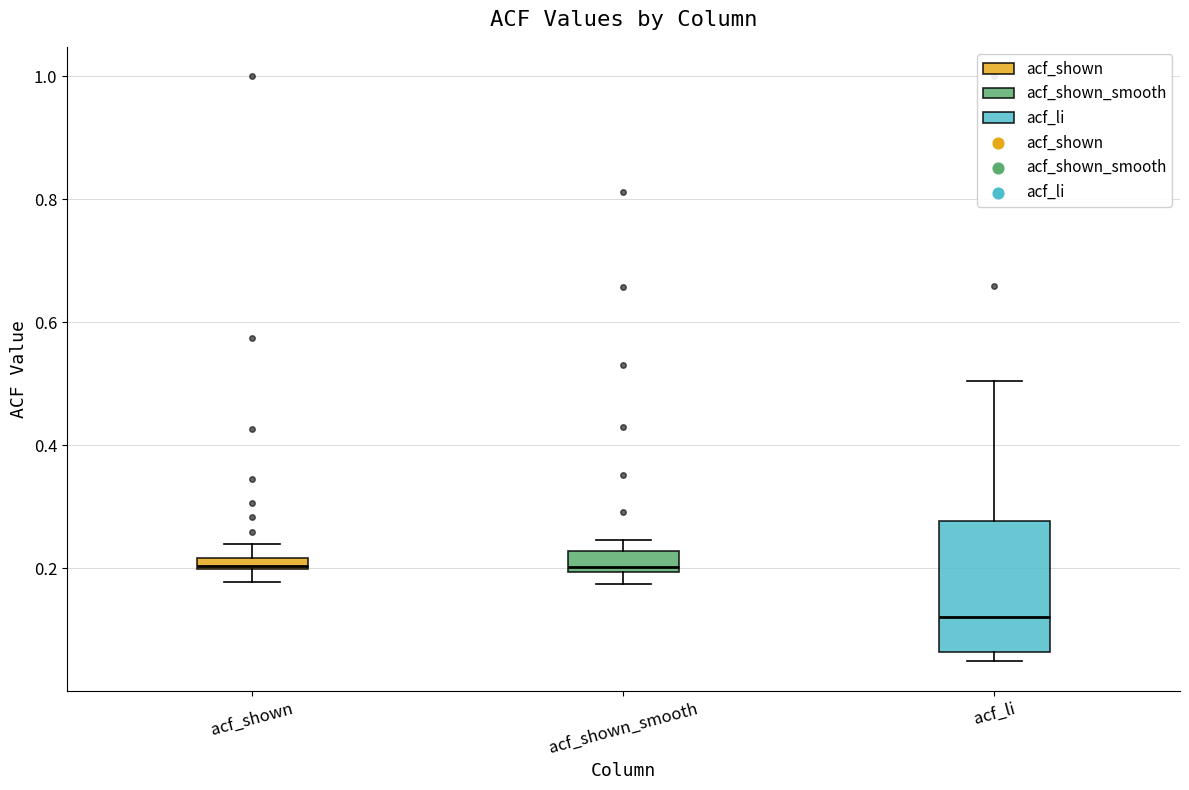

Where does the lower whisker of the box for acf_shown end on the y-axis? The values are not printed on the chart, so give them approximately, as read against the axis.

0.18